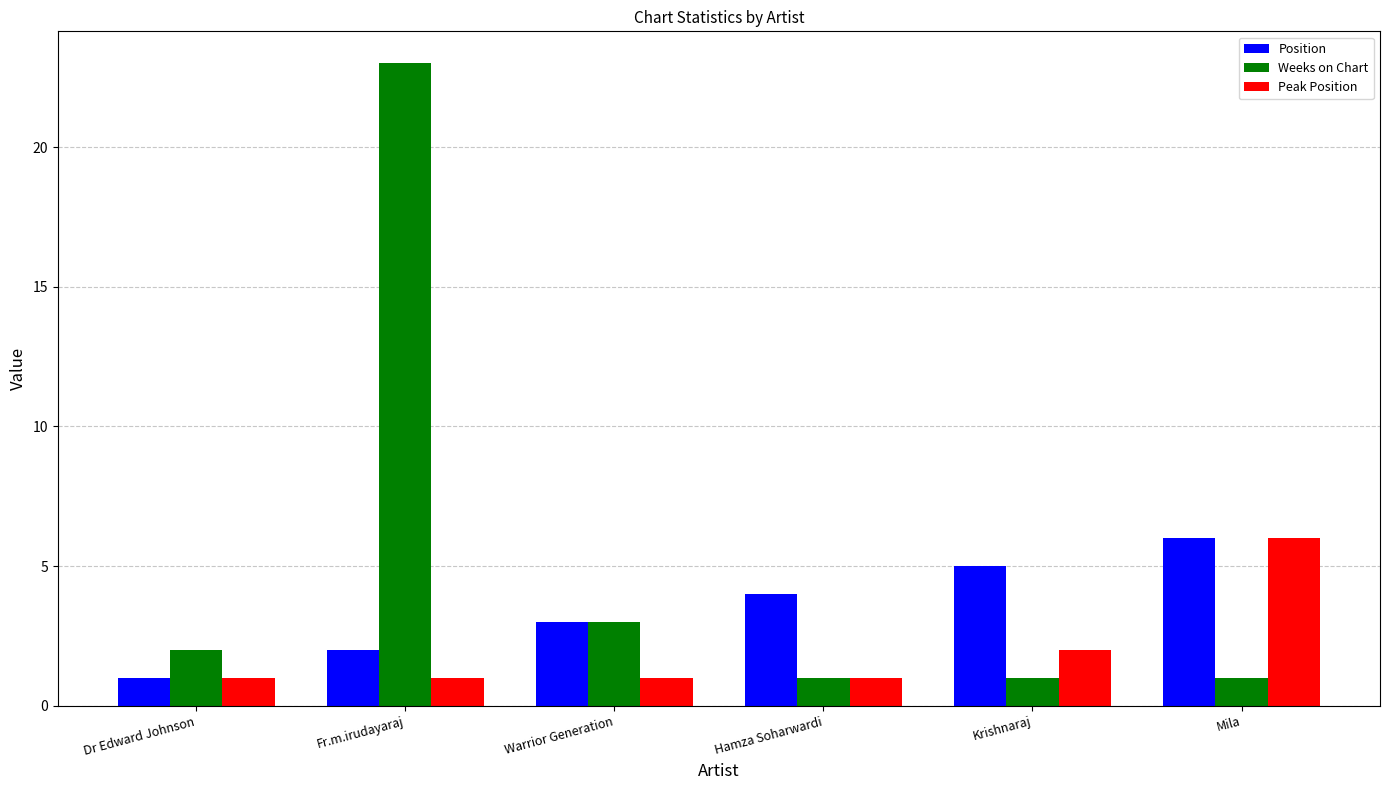

Is it true that Weeks on Chart equals 1 at Hamza Soharwardi?

True